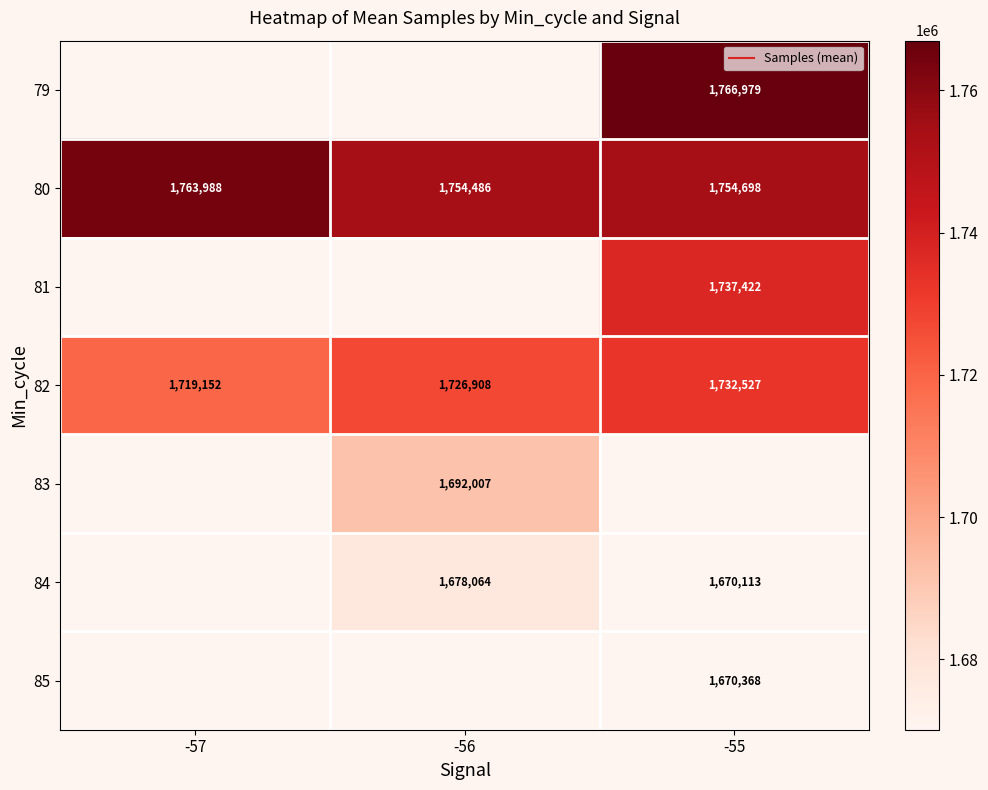

List the series in order of their peak value, highest first.

79, 80, 81, 82, 83, 84, 85